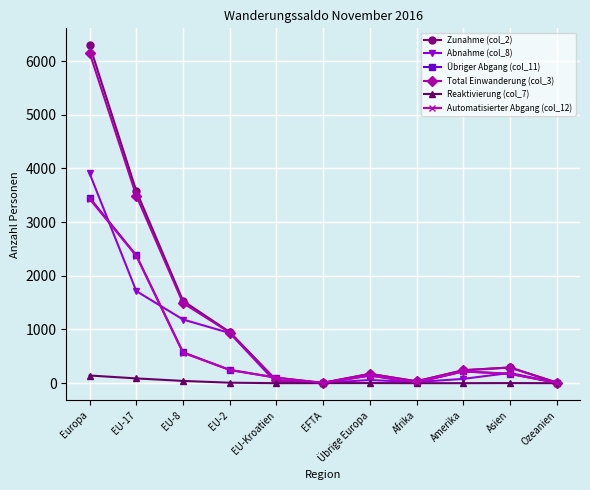

Where does the Automatisierter Abgang (col_12) series first go above 173?

Europa